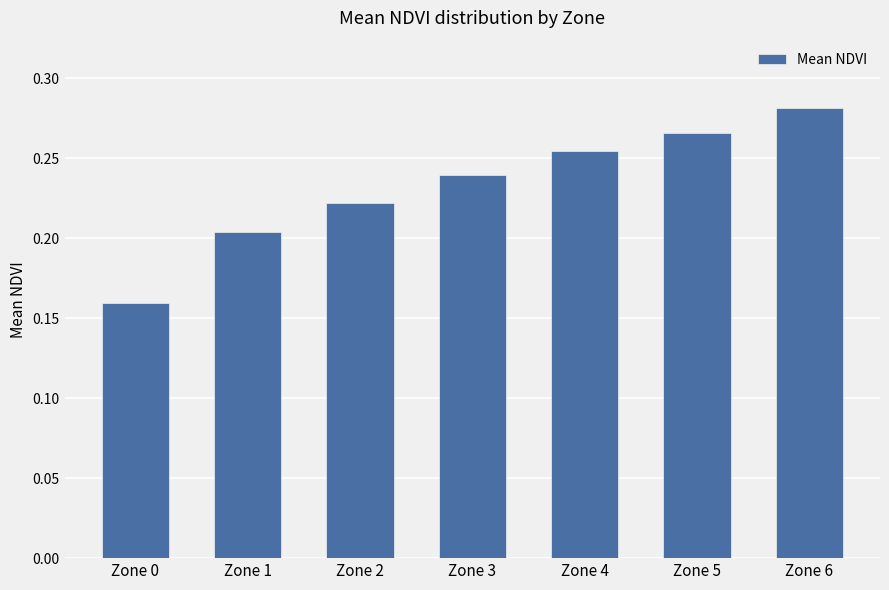

What is the sum of the values at Zone 5 and Zone 3?

0.5